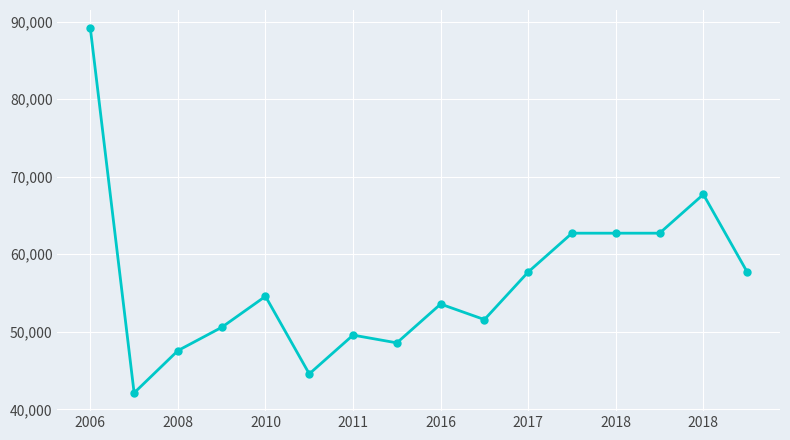

What is the difference between the maximum and minimum values?

47000